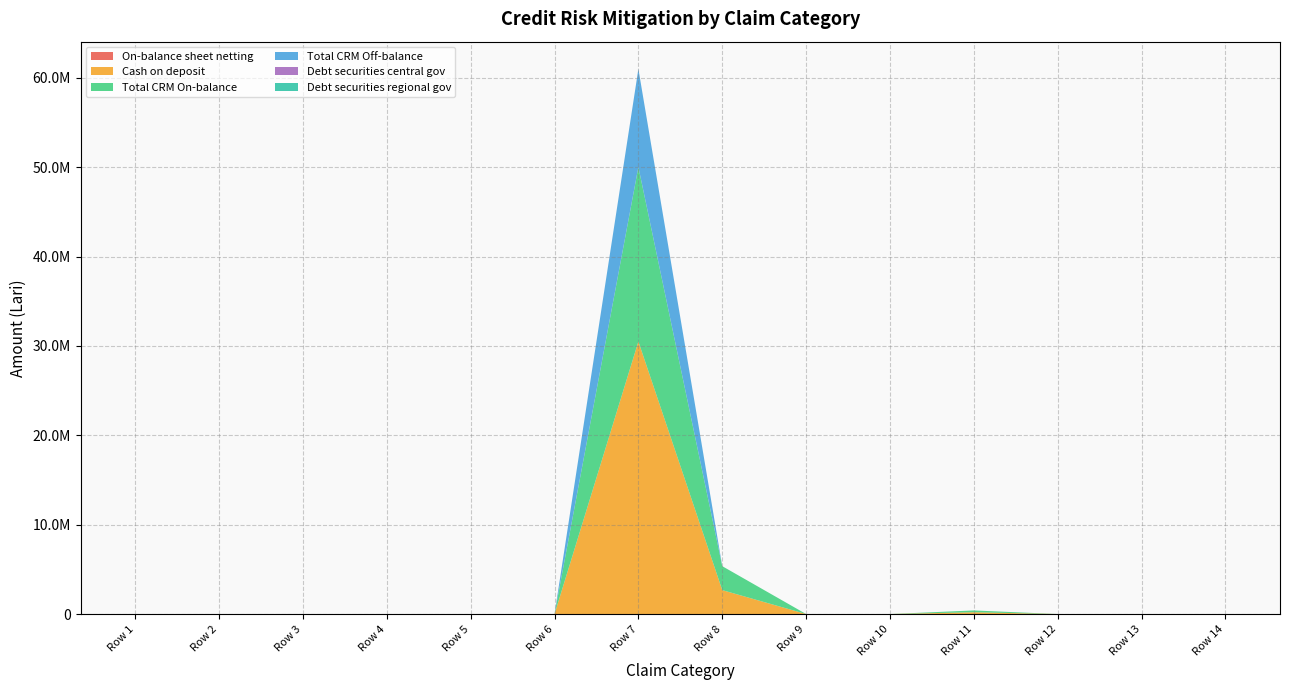

Reading left to right, extract all data points from this chart.

On-balance sheet netting: Row 1=0.0	Row 2=0.0	Row 3=0.0	Row 4=0.0	Row 5=0.0	Row 6=0.0	Row 7=0.0	Row 8=0.0	Row 9=0.0	Row 10=0.0	Row 11=0.0	Row 12=0.0	Row 13=0.0	Row 14=0.0
Cash on deposit: Row 1=0.0	Row 2=0.0	Row 3=0.0	Row 4=0.0	Row 5=0.0	Row 6=0.0	Row 7=30494999.1	Row 8=2677887.2	Row 9=0.0	Row 10=5.0	Row 11=201858.1	Row 12=0.0	Row 13=0.0	Row 14=0.0
Total CRM On-balance: Row 1=0.0	Row 2=0.0	Row 3=0.0	Row 4=0.0	Row 5=0.0	Row 6=0.0	Row 7=19520521.7	Row 8=2677887.2	Row 9=0.0	Row 10=5.0	Row 11=201858.1	Row 12=0.0	Row 13=0.0	Row 14=0.0
Total CRM Off-balance: Row 1=0.0	Row 2=0.0	Row 3=0.0	Row 4=0.0	Row 5=0.0	Row 6=0.0	Row 7=10974477.4	Row 8=0.0	Row 9=0.0	Row 10=0.0	Row 11=0.0	Row 12=0.0	Row 13=0.0	Row 14=0.0
Debt securities central gov: Row 1=0.0	Row 2=0.0	Row 3=0.0	Row 4=0.0	Row 5=0.0	Row 6=0.0	Row 7=0.0	Row 8=0.0	Row 9=0.0	Row 10=0.0	Row 11=0.0	Row 12=0.0	Row 13=0.0	Row 14=0.0
Debt securities regional gov: Row 1=0.0	Row 2=0.0	Row 3=0.0	Row 4=0.0	Row 5=0.0	Row 6=0.0	Row 7=0.0	Row 8=0.0	Row 9=0.0	Row 10=0.0	Row 11=0.0	Row 12=0.0	Row 13=0.0	Row 14=0.0